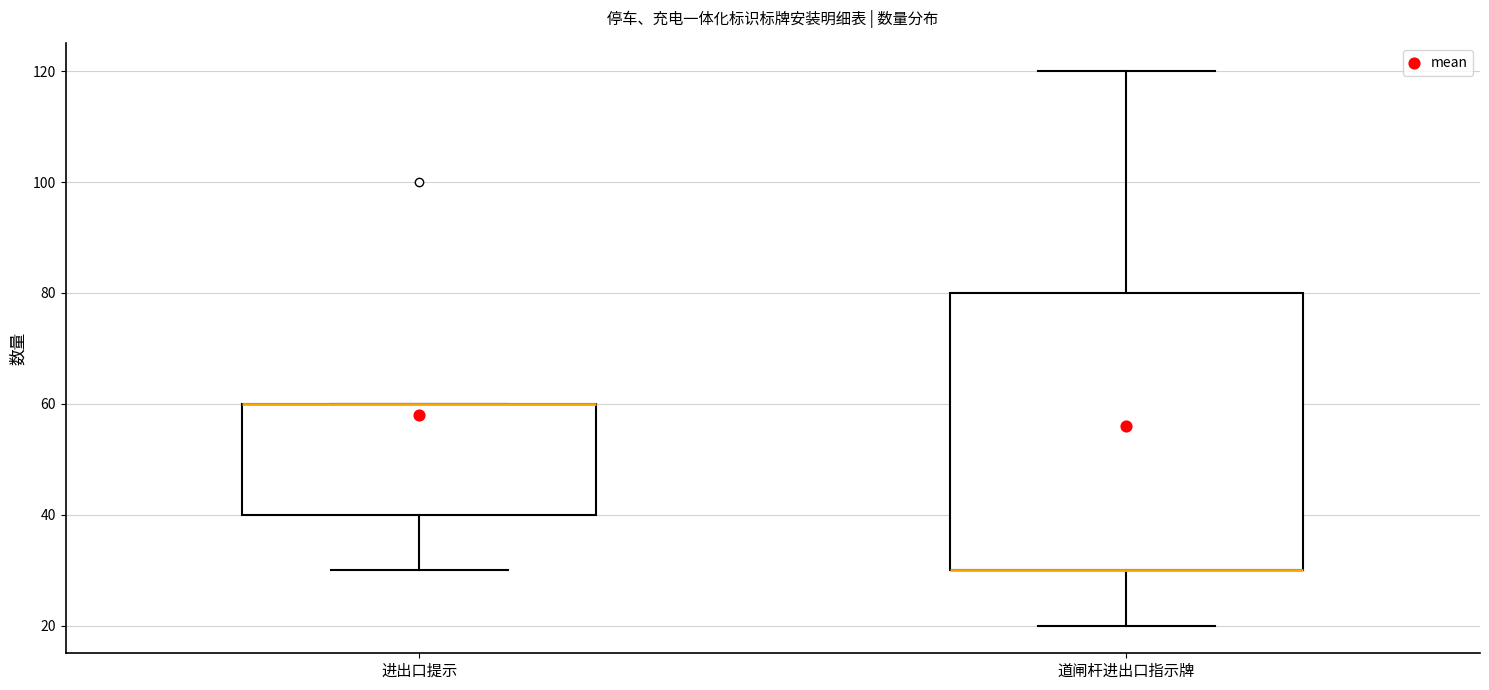

Where is the lower edge of the box for 进出口提示 on the y-axis? The values are not printed on the chart, so give them approximately, as read against the axis.

40